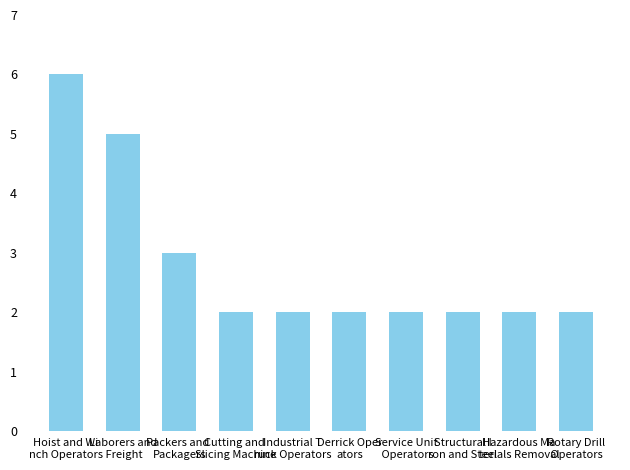

What is the average value?

3